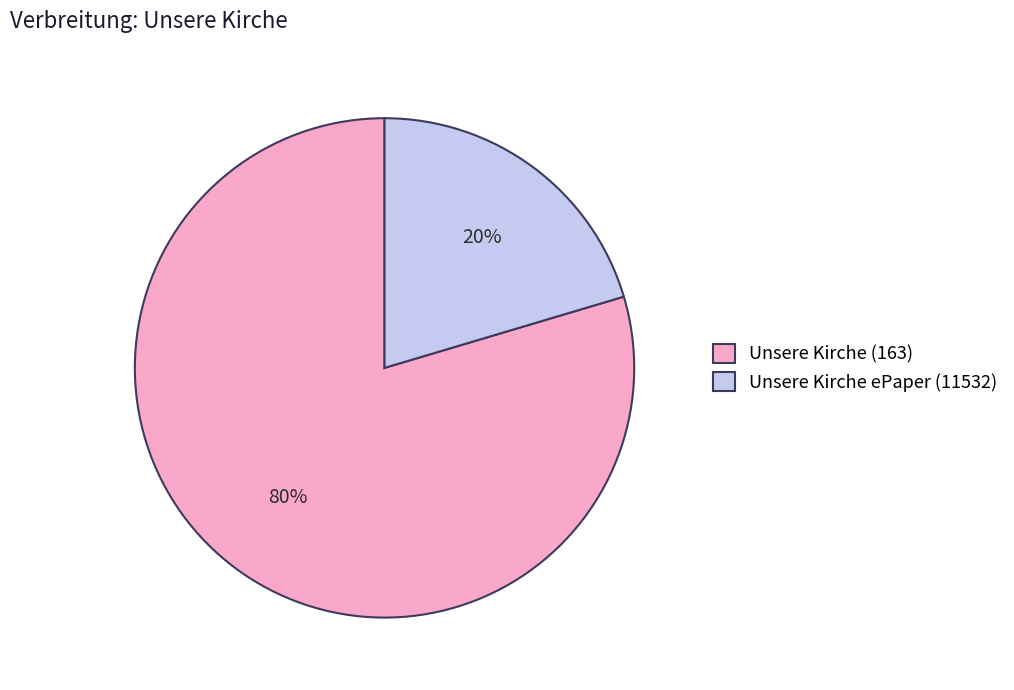

To the nearest percent, what is the average slice percentage?

50%